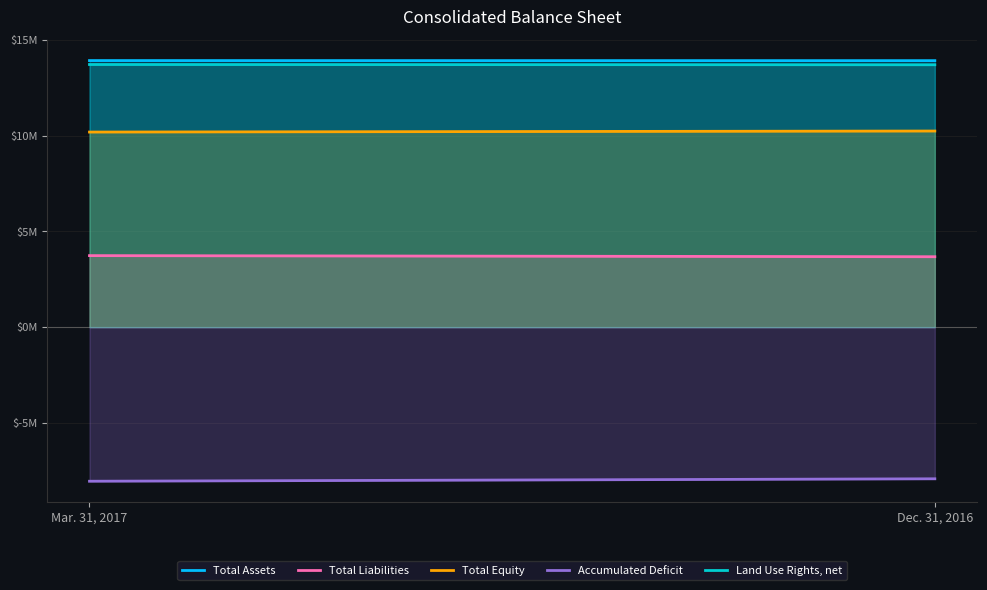

The value of Total Assets at Mar. 31, 2017 is 24343716. True or false?

False